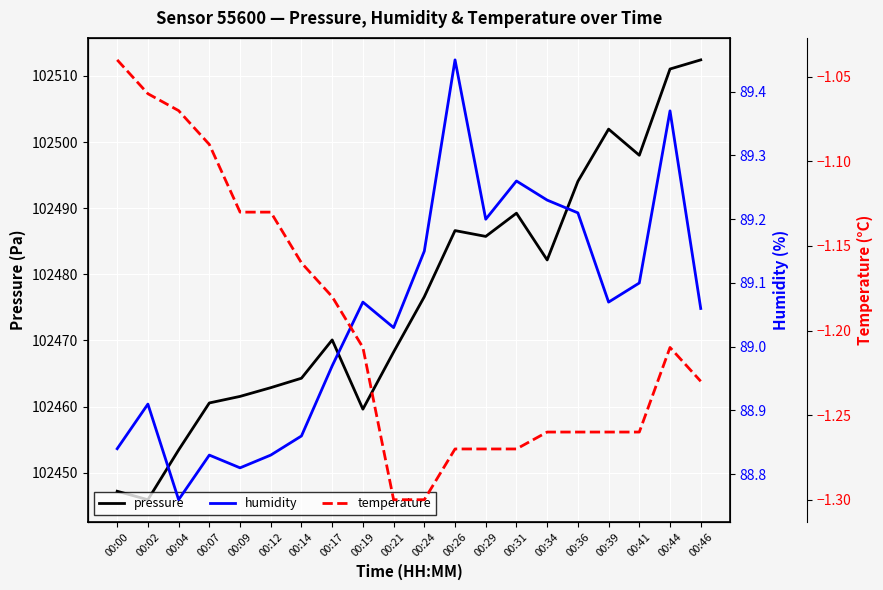

Where is humidity nearest to the value 89?

00:17